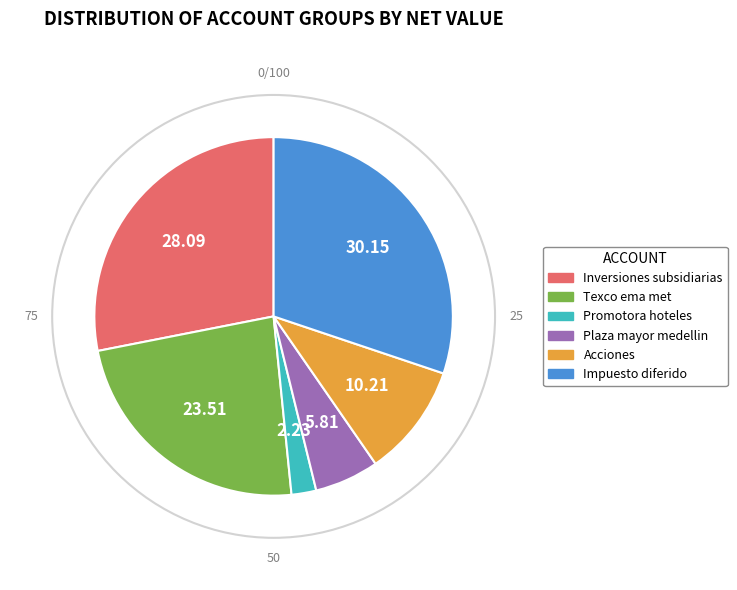

What is the largest slice in the pie chart?

Impuesto diferido